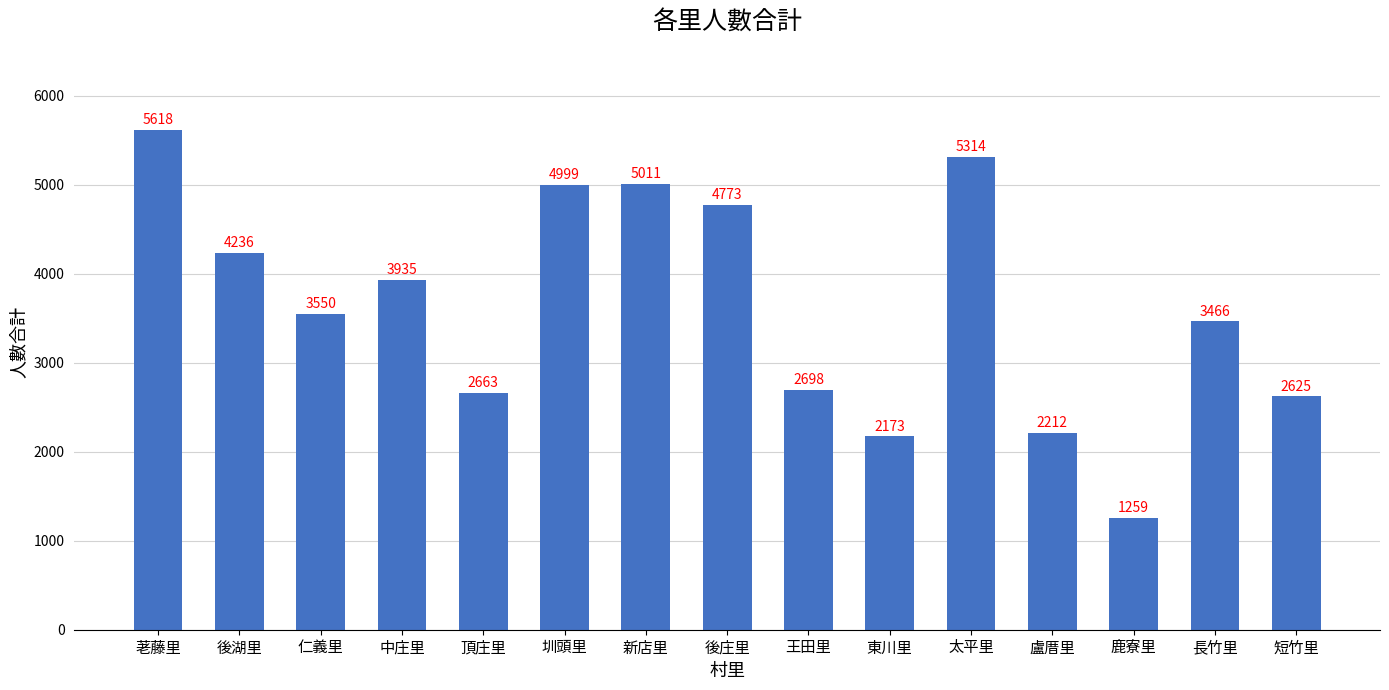

What is the change in value from 頂庄里 to 東川里?

-490